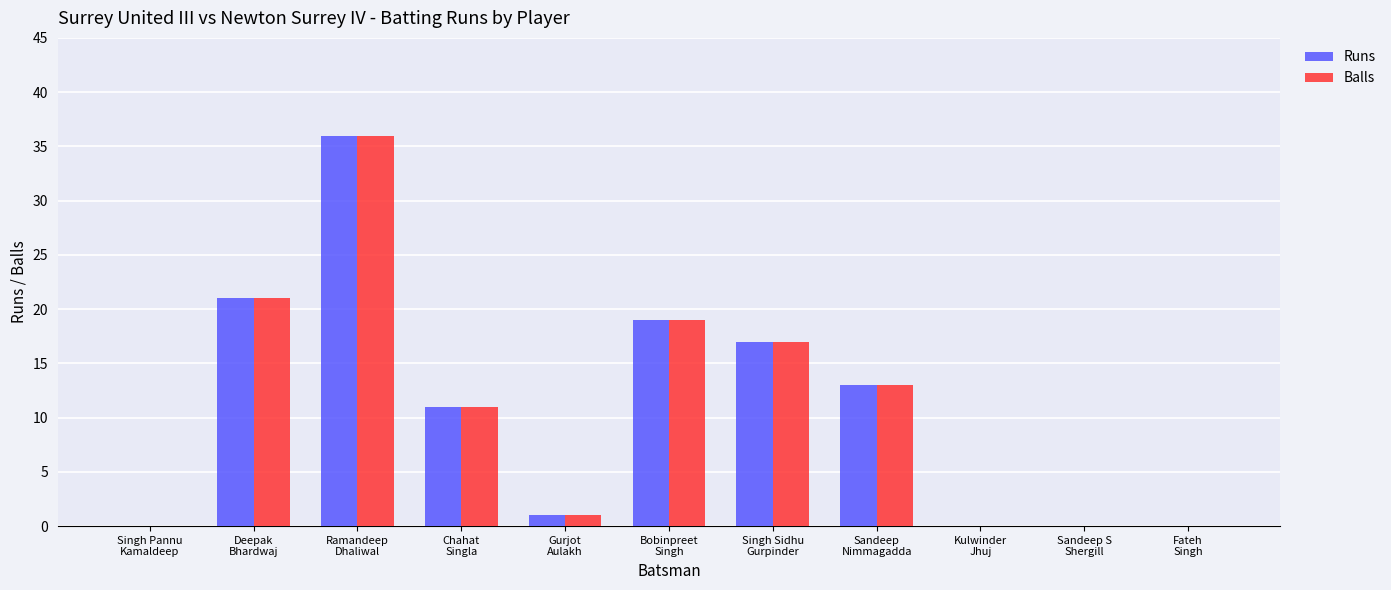

What is the average value of the Runs series?

11